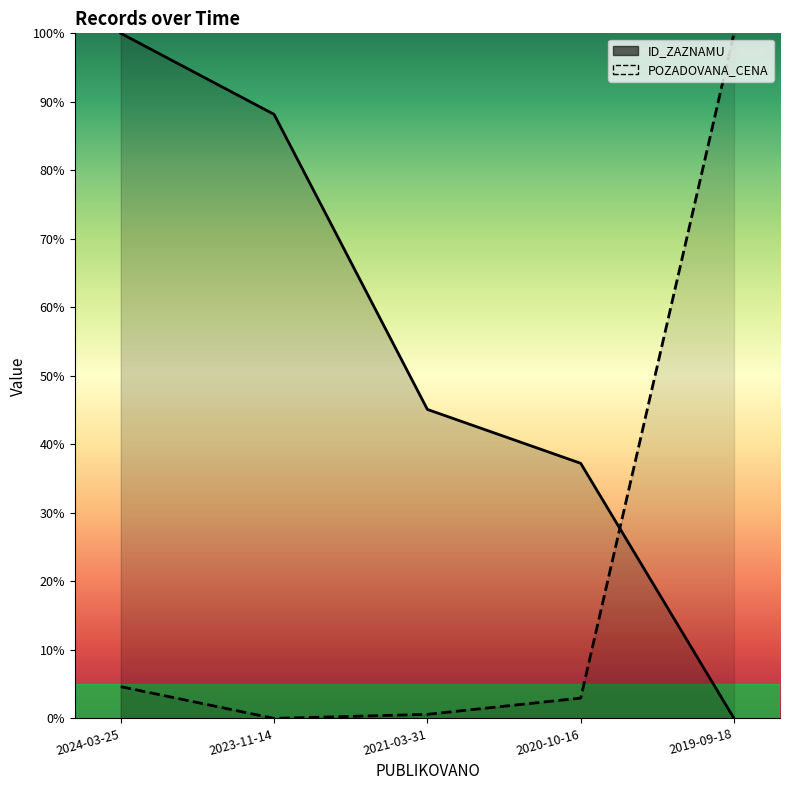

Where does the ID_ZAZNAMU series first go above 45?

2024-03-25